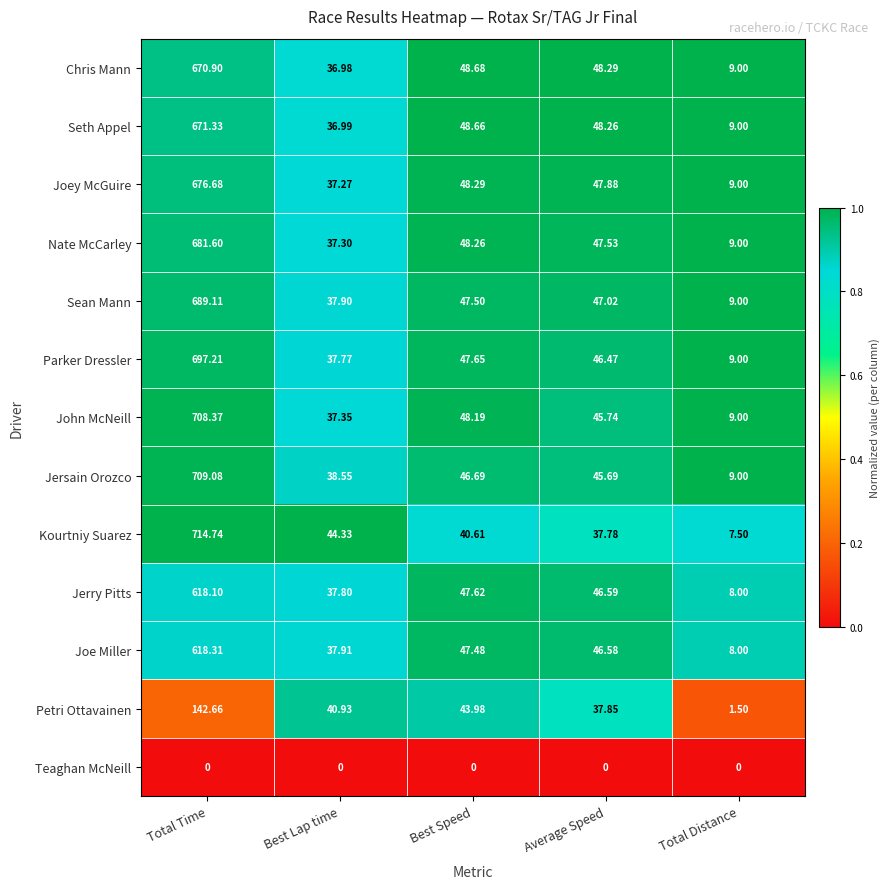

At which category is the sum across all series the highest?

Total Time